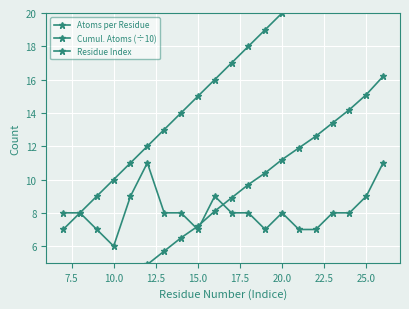

How many interior local peaks does the Atoms per Residue series have?

3